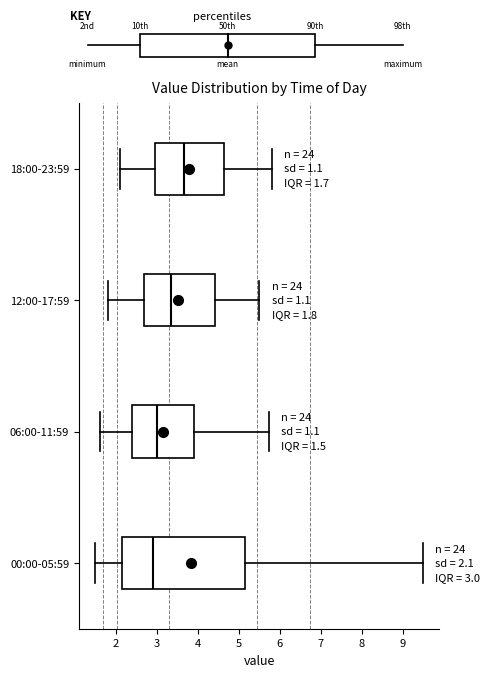

Which box's median line is the furthest to the left?

00:00-05:59